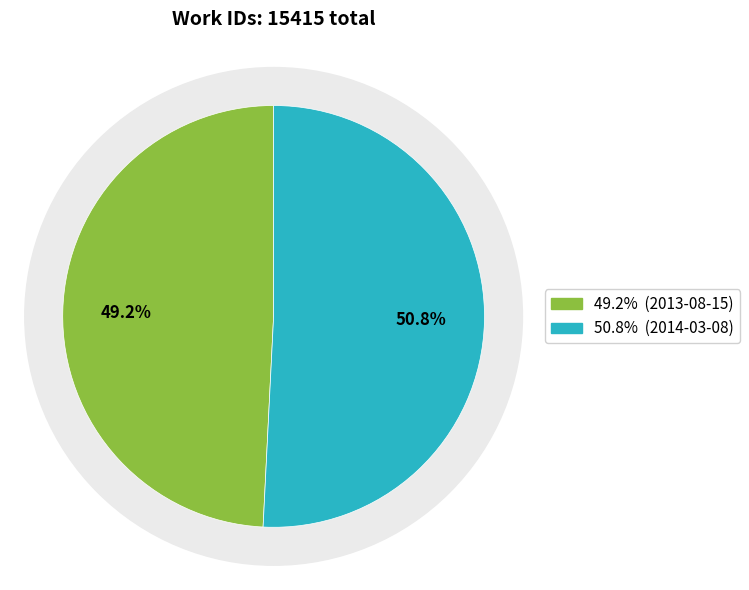

Rank the categories by value from lowest to highest.

2013-08-15, 2014-03-08